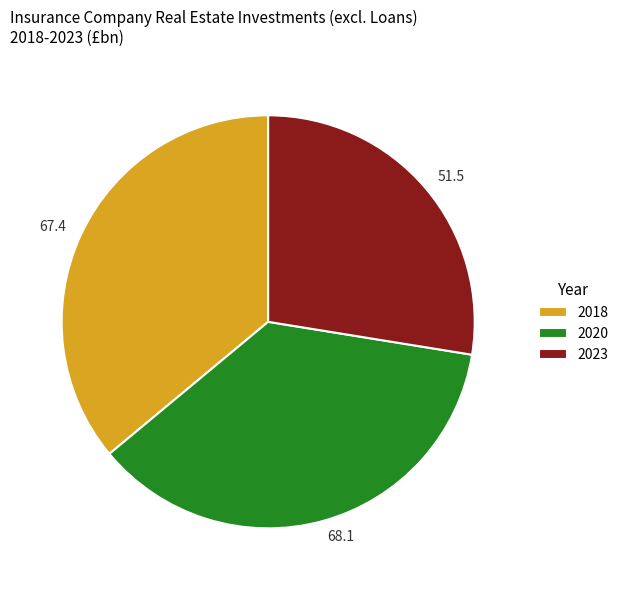

What is the smallest slice in the pie chart?

2023